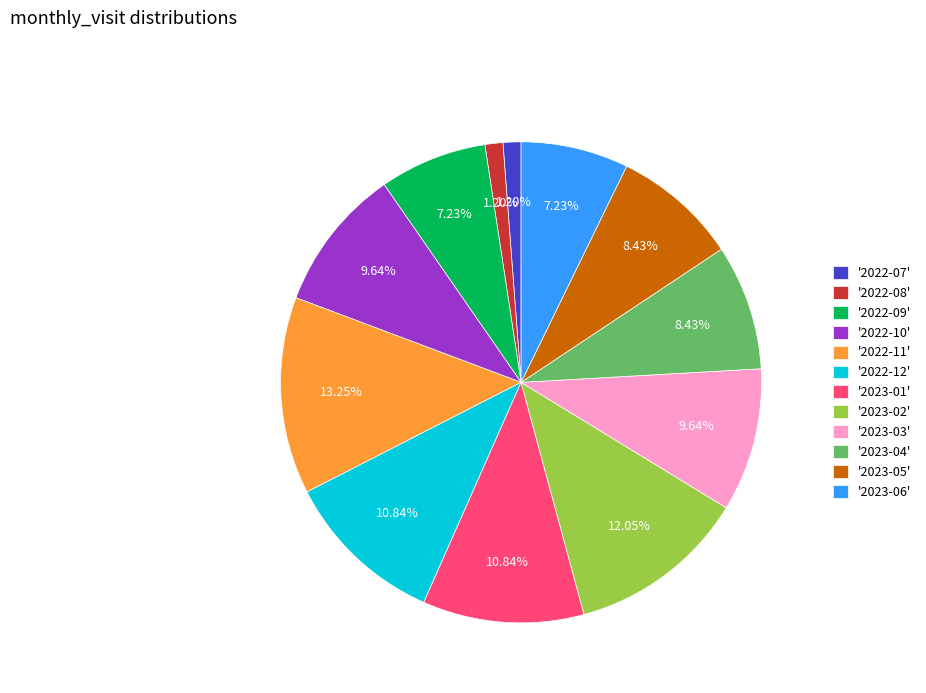

Between '2023-01' and '2022-08', which is larger?

'2023-01'